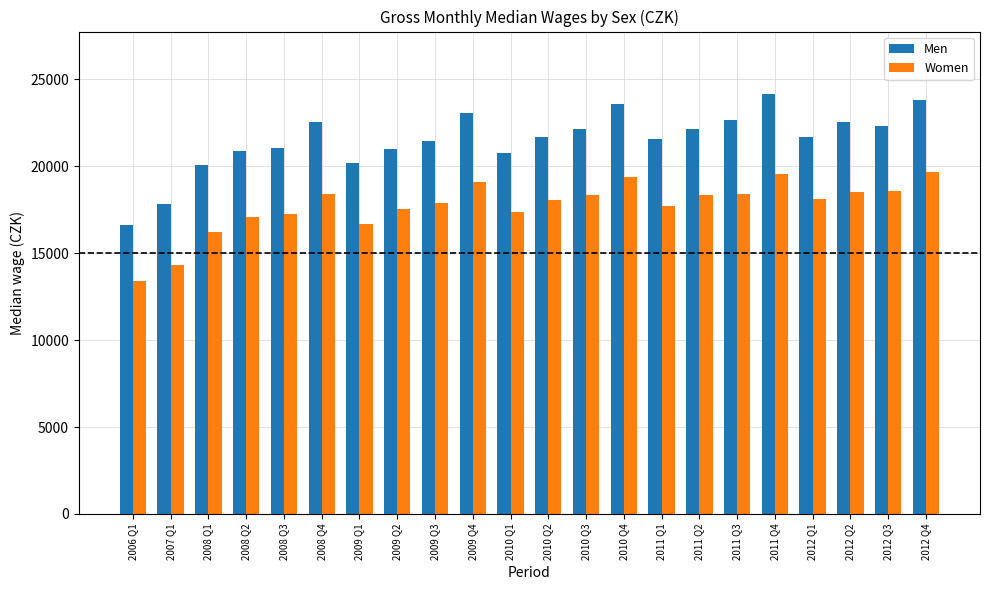

What value does the Women series have at 2008 Q4, to the nearest 100?

18400